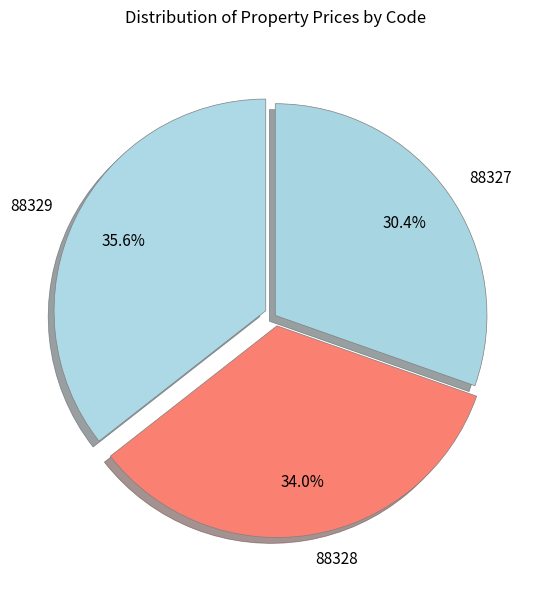

To the nearest percent, what percentage of the pie is 88329?

36%